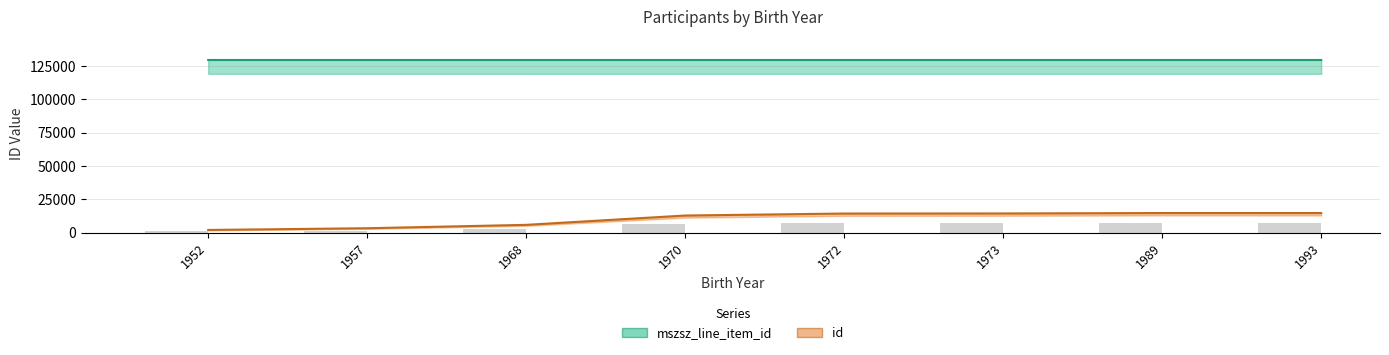

Which category has the lowest value across all series?

1952